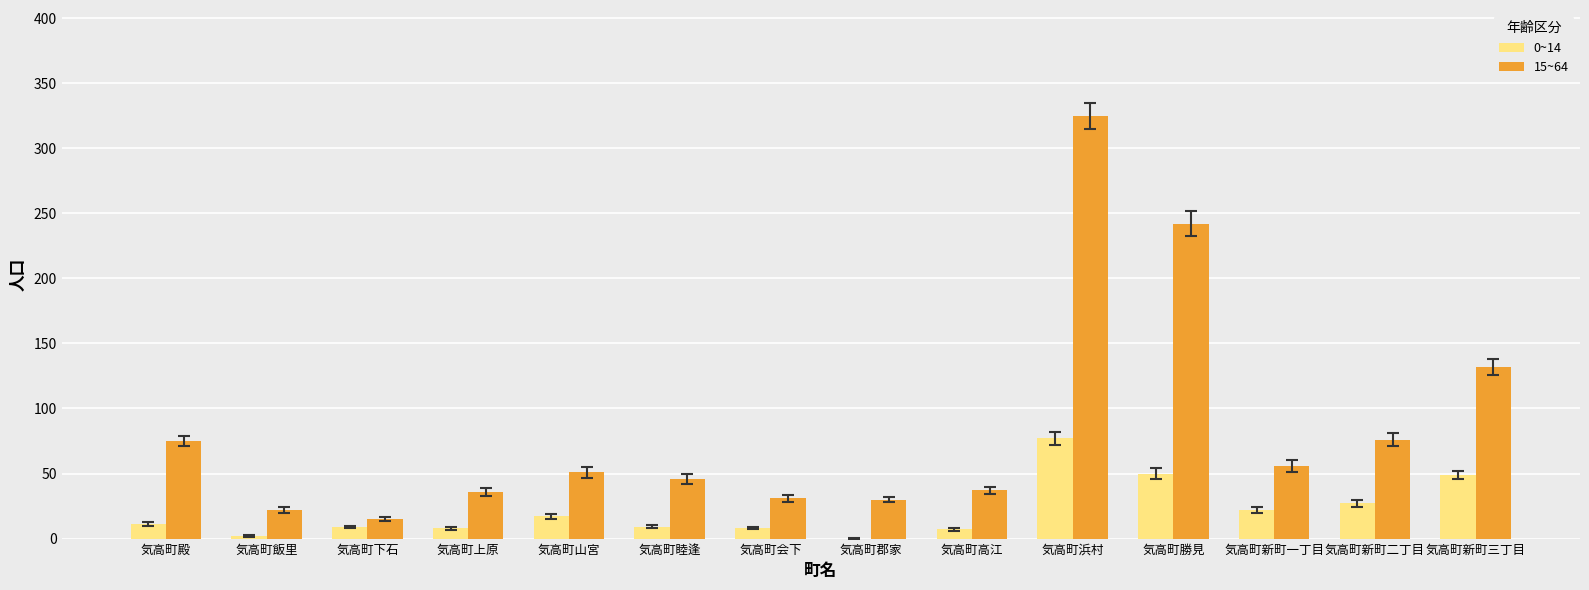

Which series has the largest total across all categories?

15~64